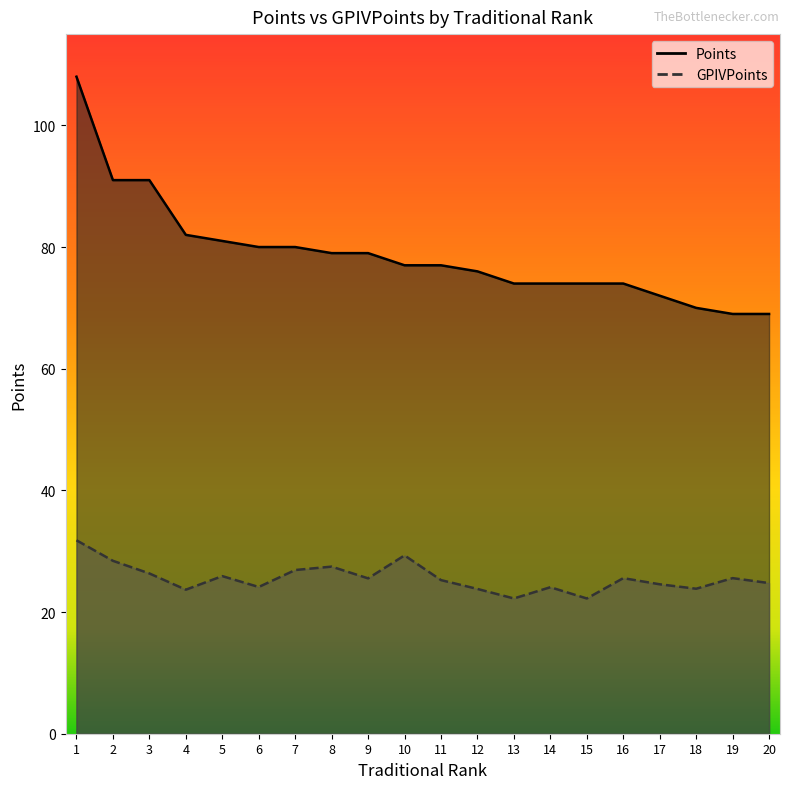

What is the value of the GPIVPoints point at the 19th from the left?

25.6